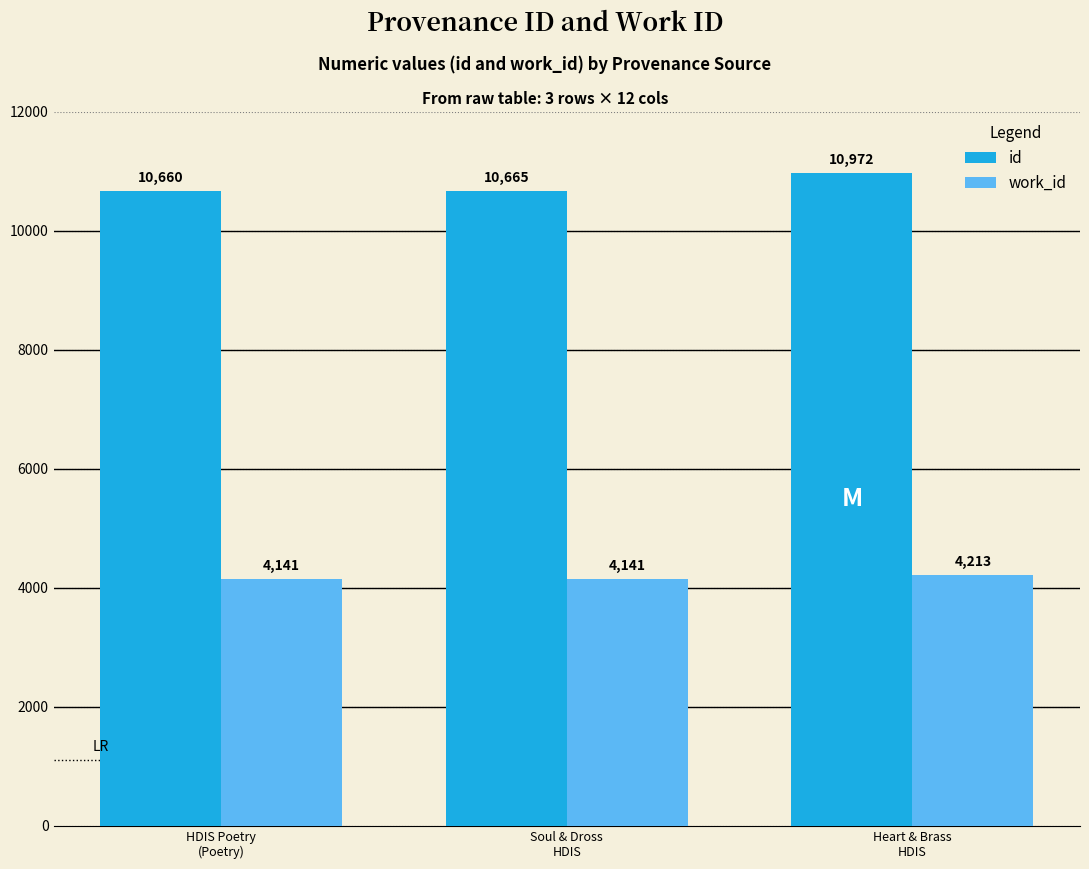

List the series in order of their overall mean, highest first.

id, work_id